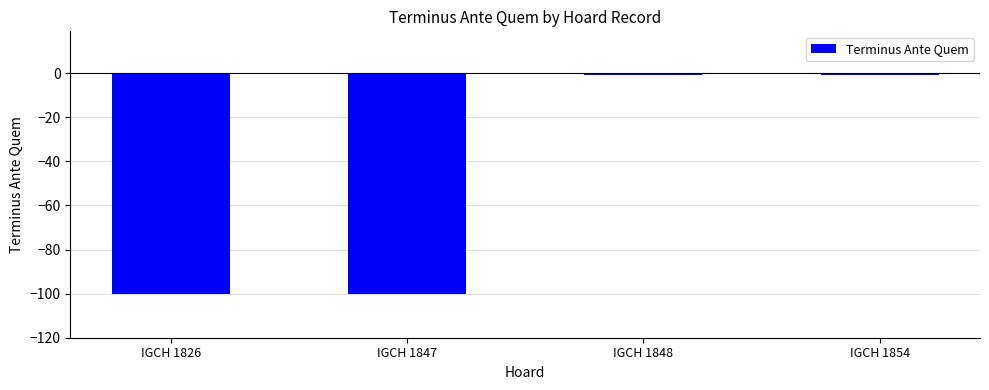

Does the chart contain any negative values?

Yes